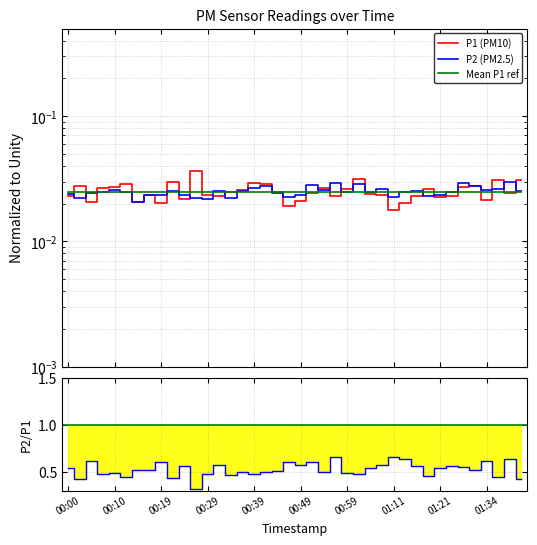

The P1 series shows 0.0 at 00:12. True or false?

False